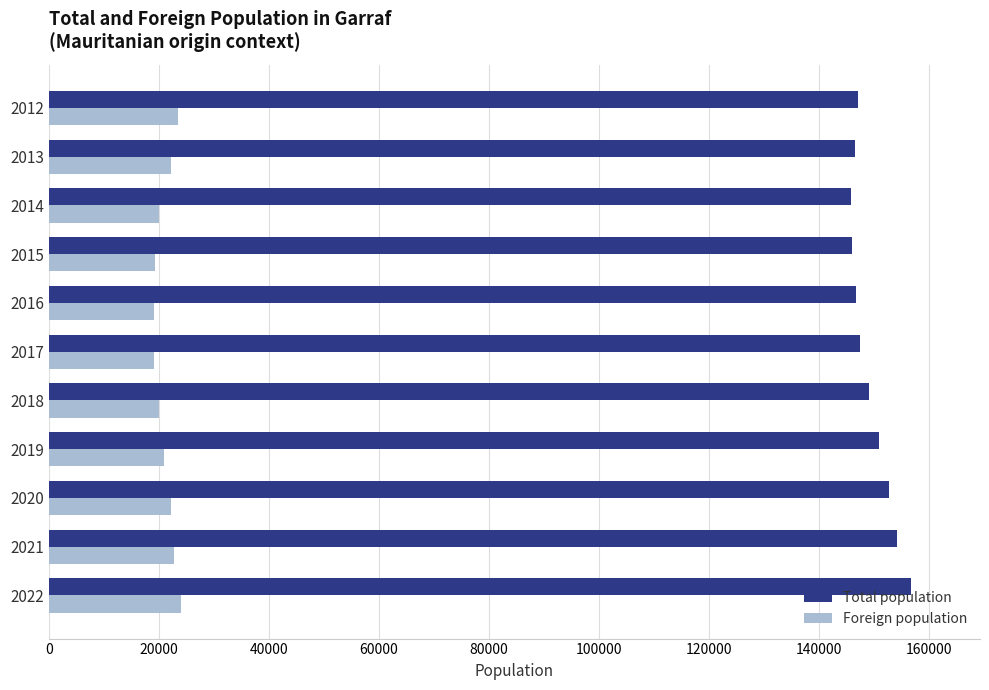

What is the sum of the Total population values at 2012 and 2013?

293716